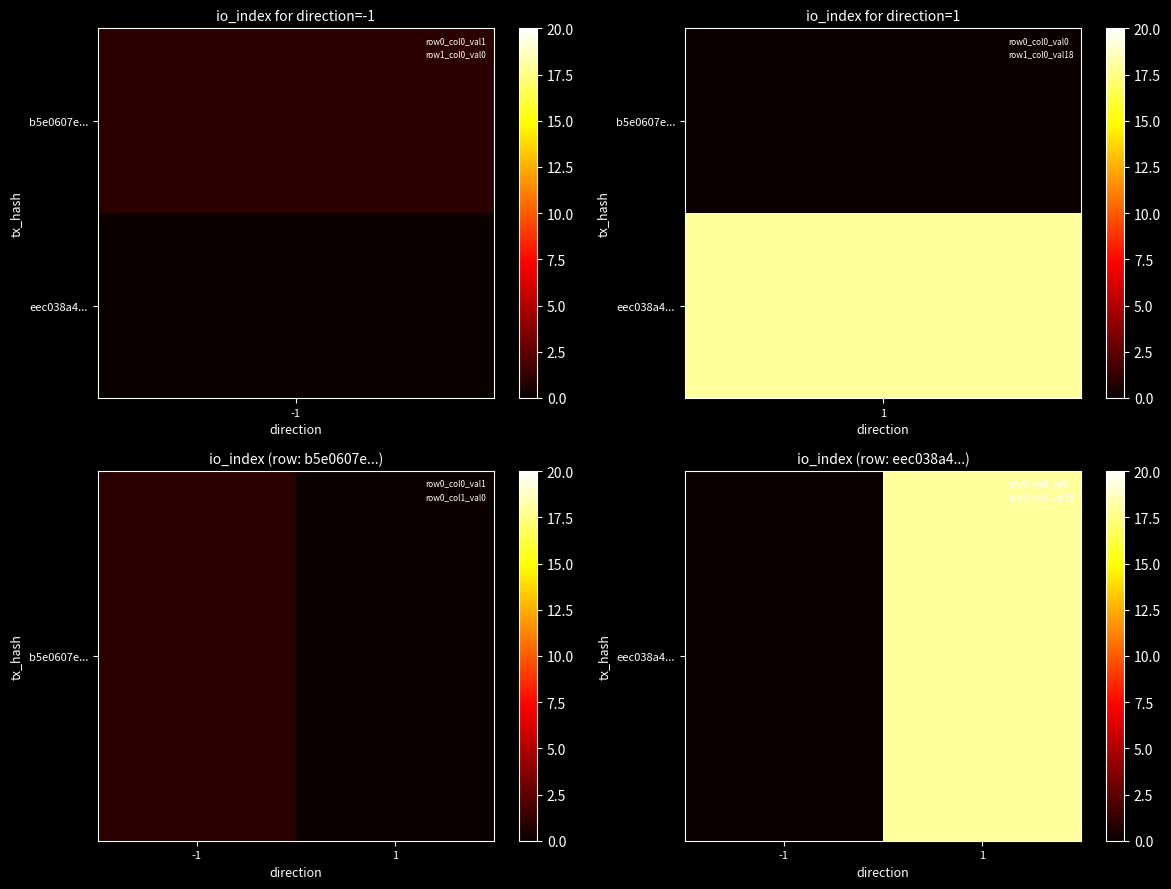

List the labels in order of value, largest first.

1, -1